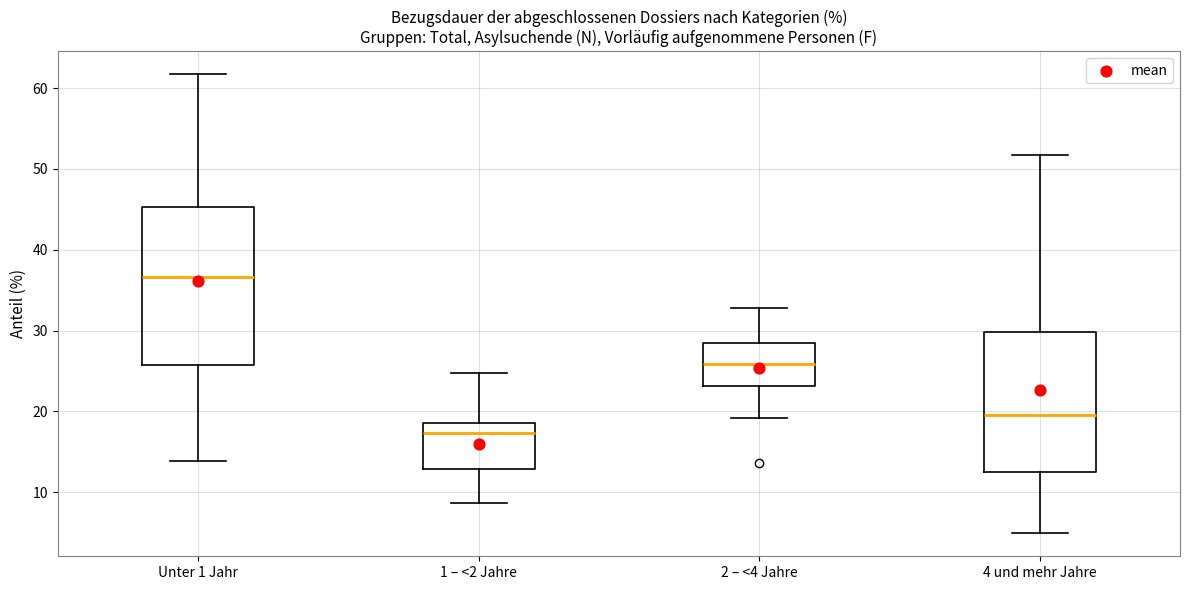

Where is the lower edge of the box for 2 – <4 Jahre on the y-axis? The values are not printed on the chart, so give them approximately, as read against the axis.

23